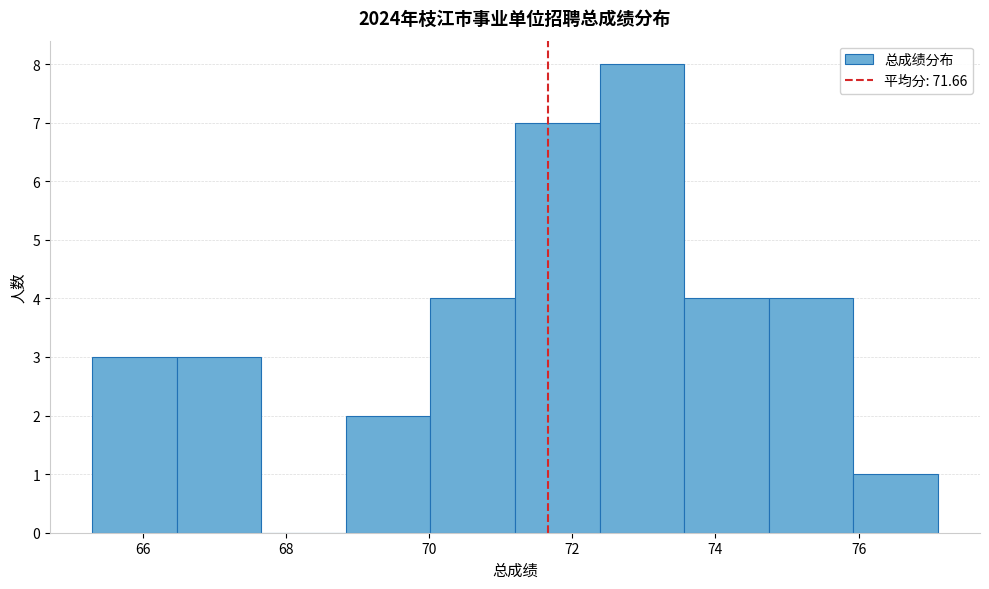

Reading left to right, transcribe this chart: for each bar, give the range it covers on the x-axis and its height. Neither the bar edges nor the heights are printed on the chart, so give them approximately, as read against the axes.

65.2 to 66.4: 3
66.4 to 67.6: 3
67.6 to 68.8: 0
68.8 to 70.0: 2
70.0 to 71.2: 4
71.2 to 72.4: 7
72.4 to 73.6: 8
73.6 to 74.8: 4
74.8 to 76.0: 4
76.0 to 77.2: 1